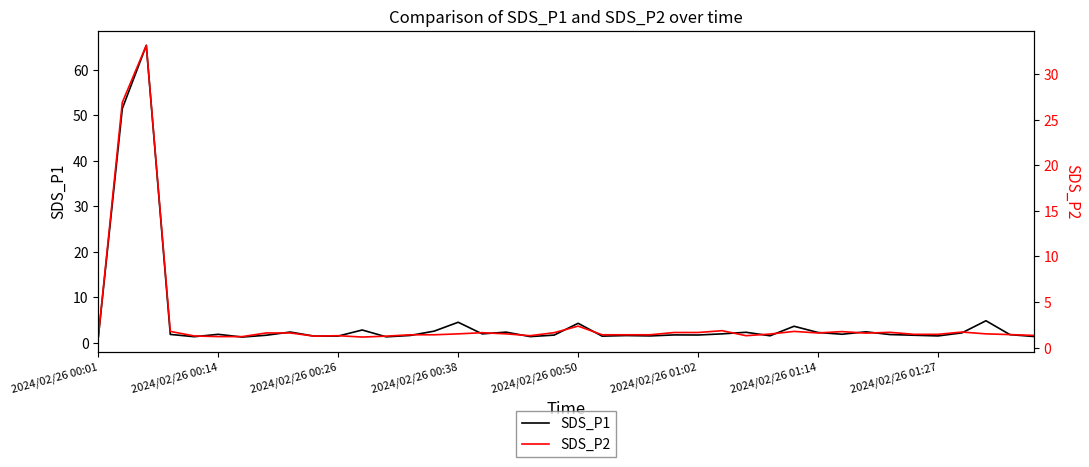

What are all the series names shown in the legend?

SDS_P1, SDS_P2